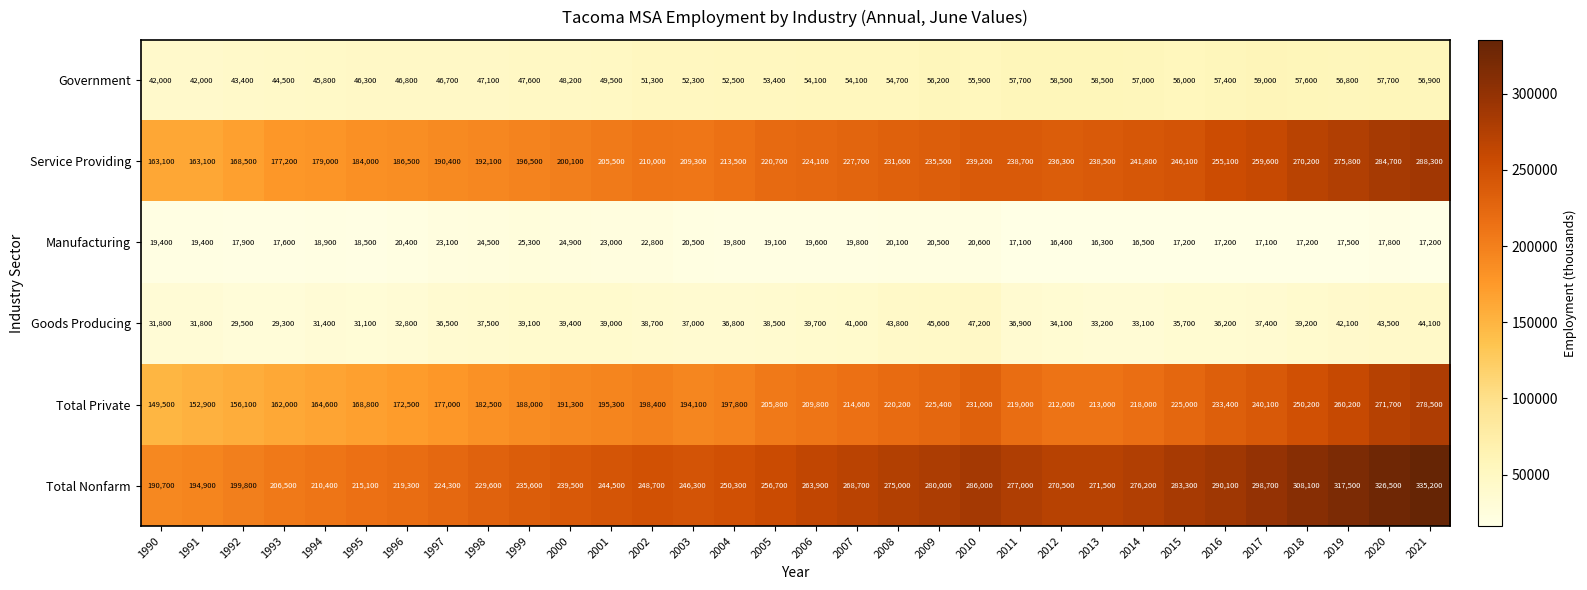

How many values in the Total Private series are below 209800?

16